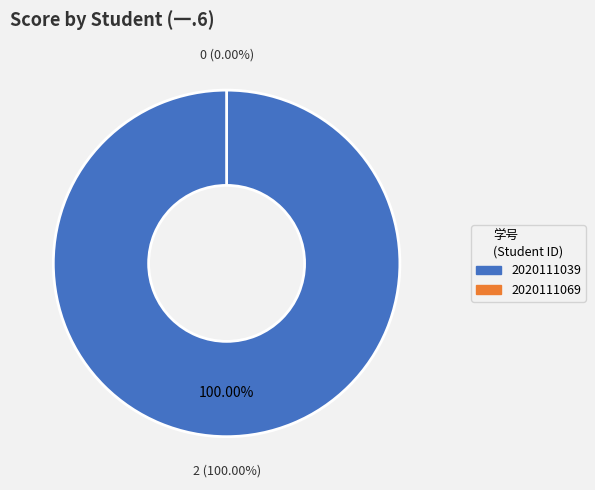

Rank the categories by value from highest to lowest.

2020111039, 2020111069